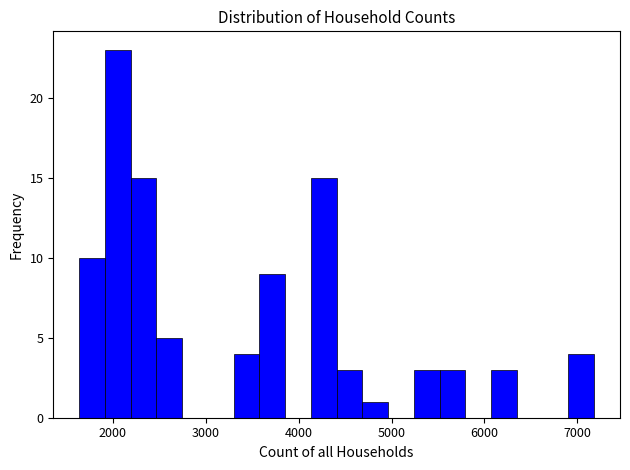

Around what value on the x-axis is the tallest bar? Give the approximate position of its centre, as read against the axis.

2100